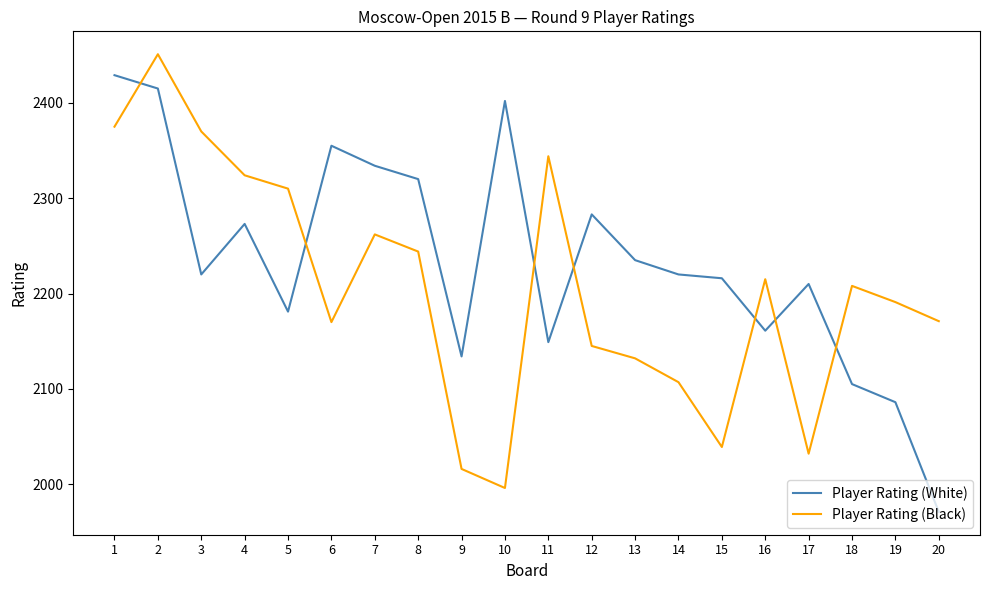

What is the spread (max minus min) of values at 10?

406